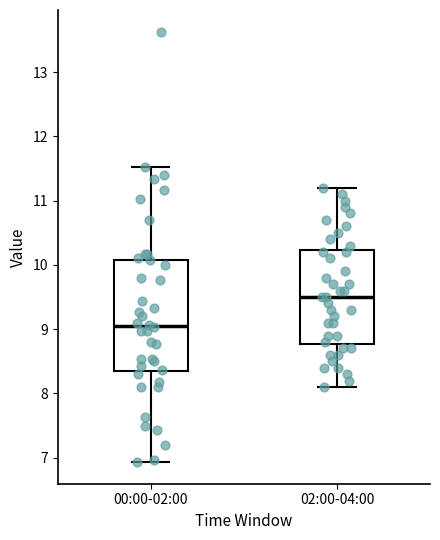

Reading left to right, transcribe this box plot: for each box, give where its median line is, the range the box spans, and where its two whiskers end, as read against the y-axis. The values are not printed on the chart, so give them approximately, as read against the axis.

00:00-02:00: median 9.1, box 8.4 to 10.1, whiskers 6.9 to 11.5
02:00-04:00: median 9.5, box 8.8 to 10.2, whiskers 8.1 to 11.2